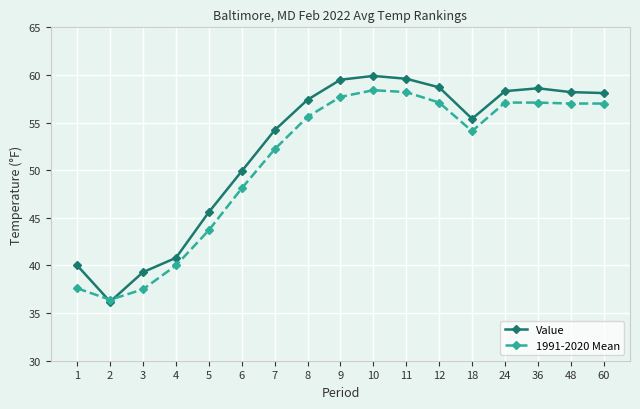

How many data points in 1991-2020 Mean are above 55?

9